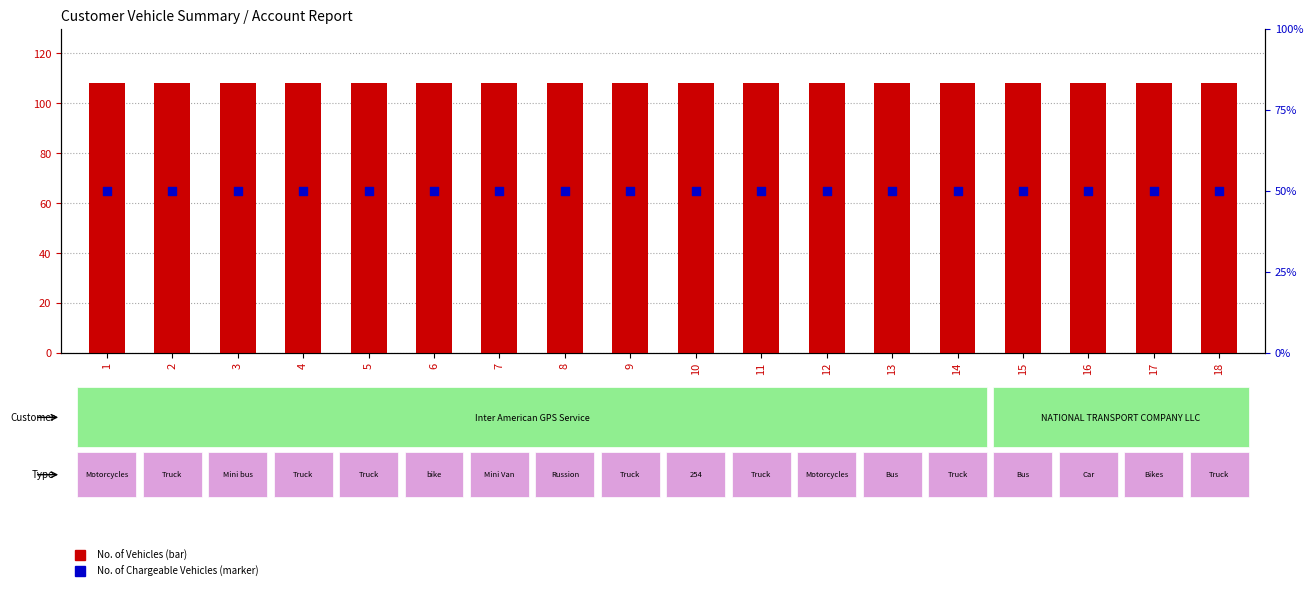

Which series contains the lowest Y value?

No. of Chargeable Vehicles